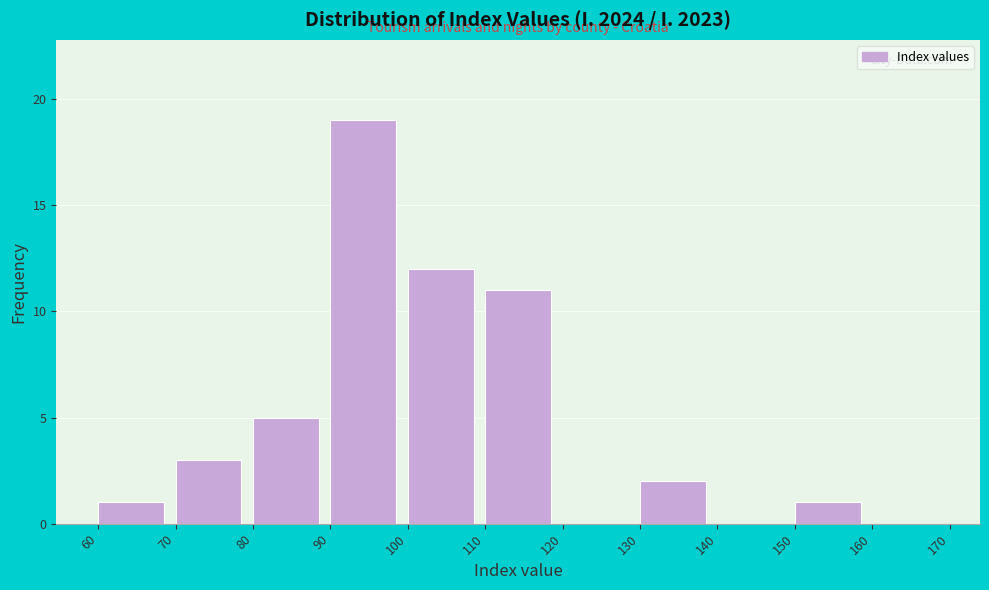

Reading left to right, transcribe this chart: for each bar, give the range it covers on the x-axis and its height. The values are not printed on the chart, so give them approximately, as read against the axis.

60 to 70: 1
70 to 80: 3
80 to 90: 5
90 to 100: 19
100 to 110: 12
110 to 120: 11
120 to 130: 0
130 to 140: 2
140 to 150: 0
150 to 160: 1
160 to 170: 0